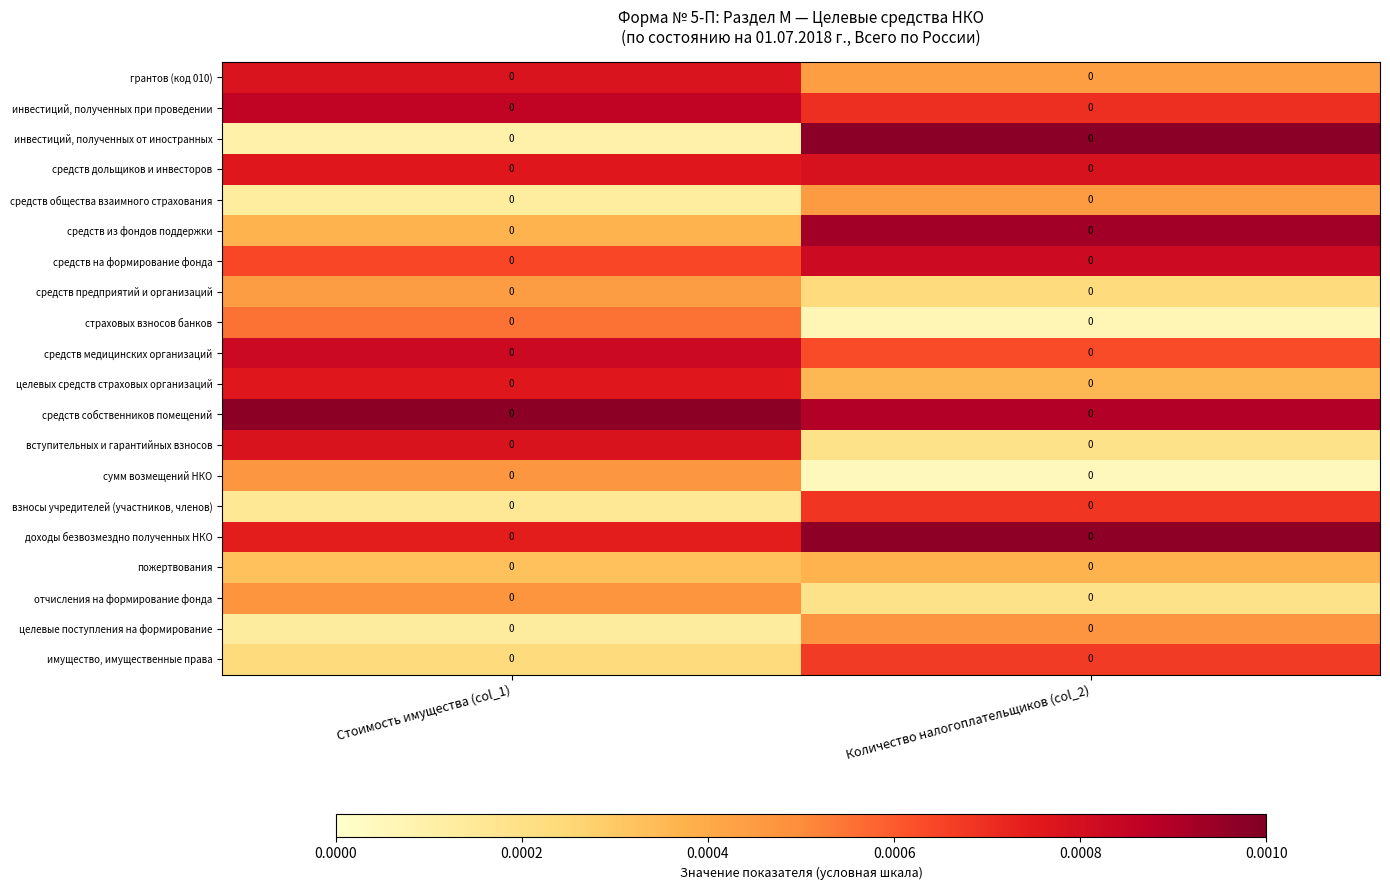

The value of средств медицинских организаций at Количество налогоплательщиков (col_2) is 0.0. True or false?

False